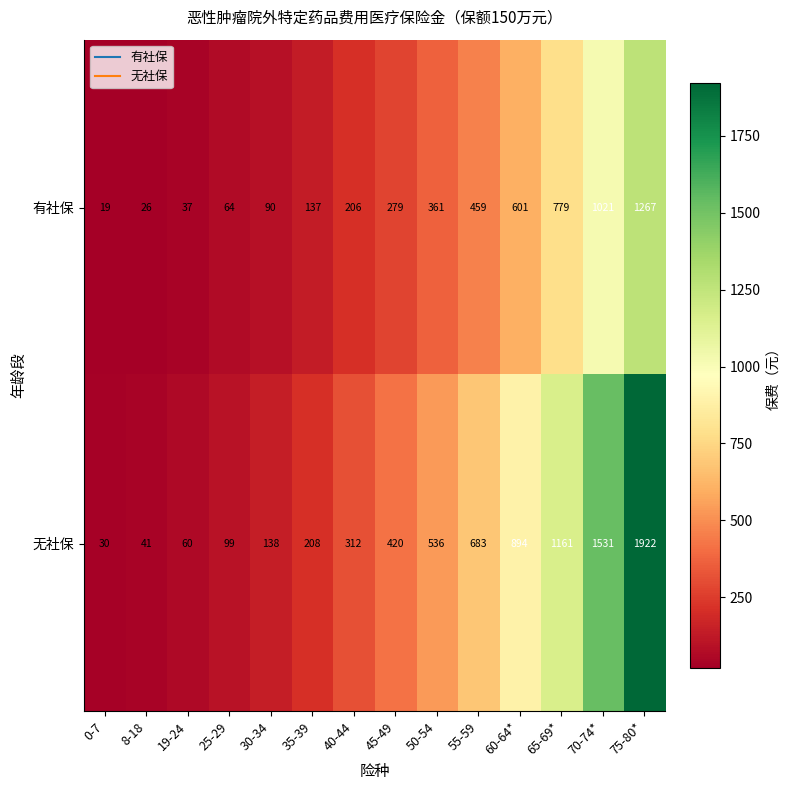

The 无社保 series shows 236 at 50-54. True or false?

False